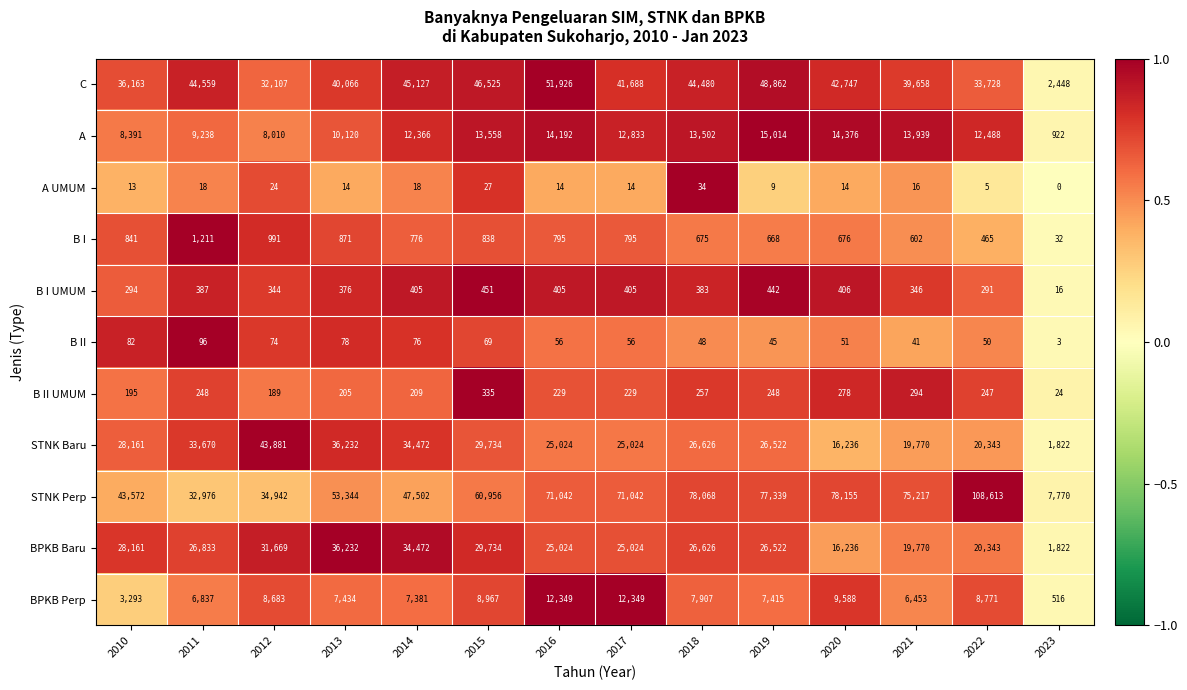

What is the maximum value for A?

15014